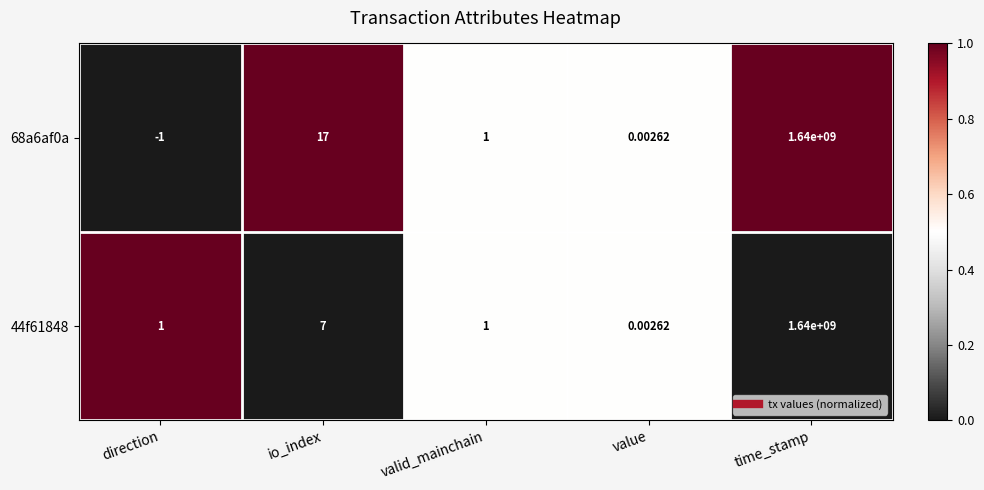

At which category is the sum across all series the highest?

time_stamp